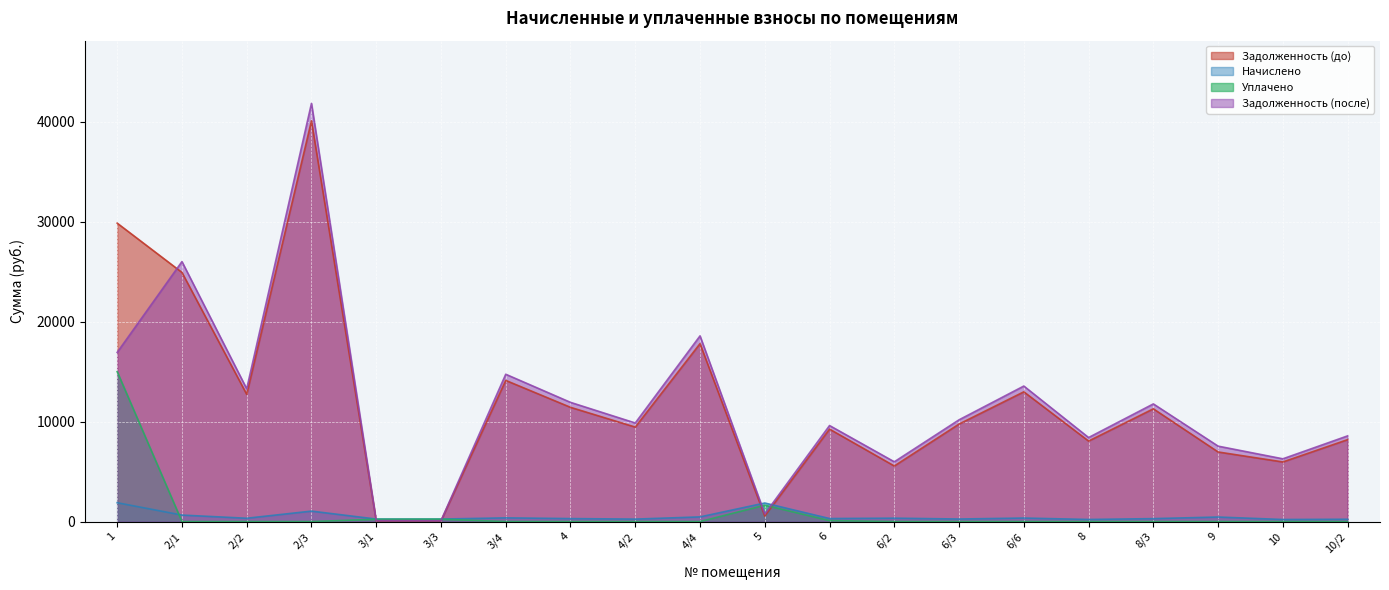

Is it true that Задолженность (до) equals 40096.7 at 2/3?

True